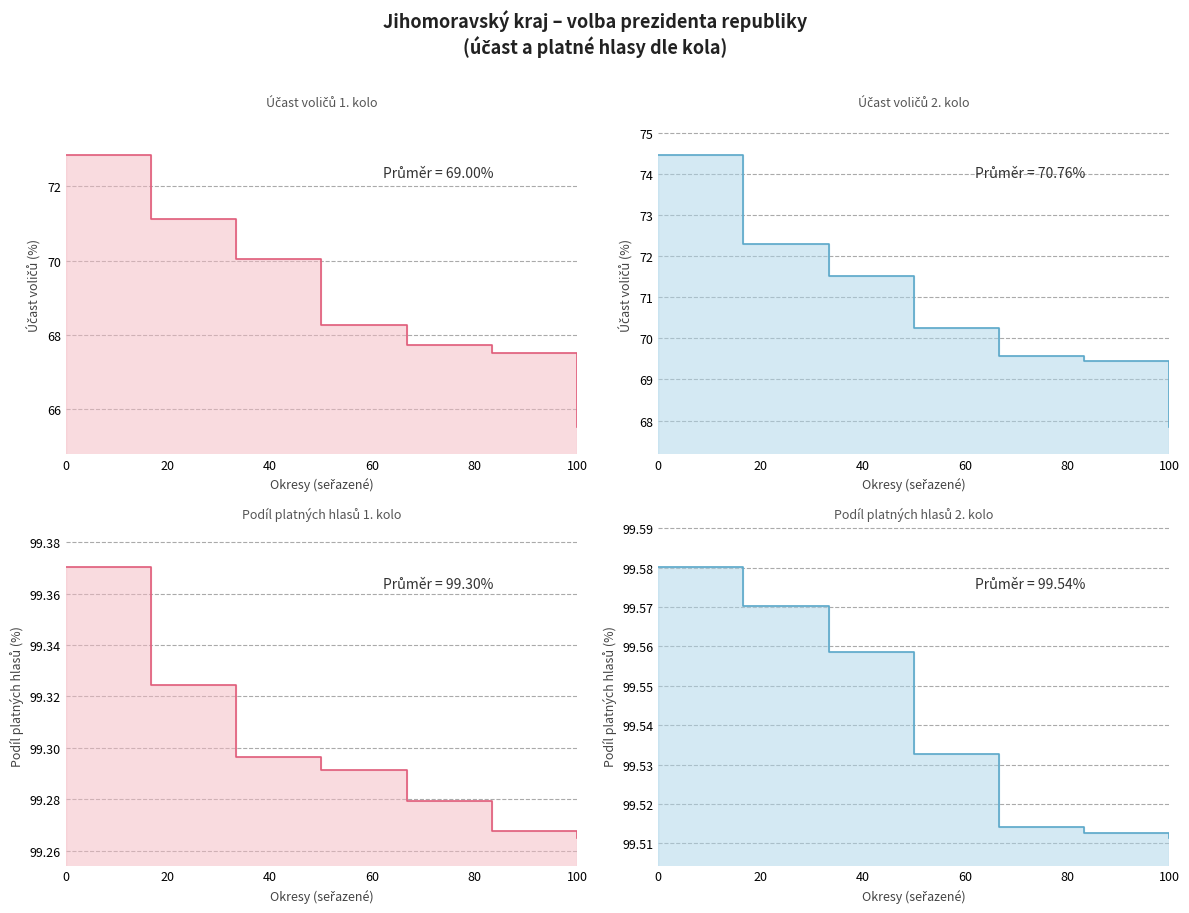

What position from the left is Břeclav?

4